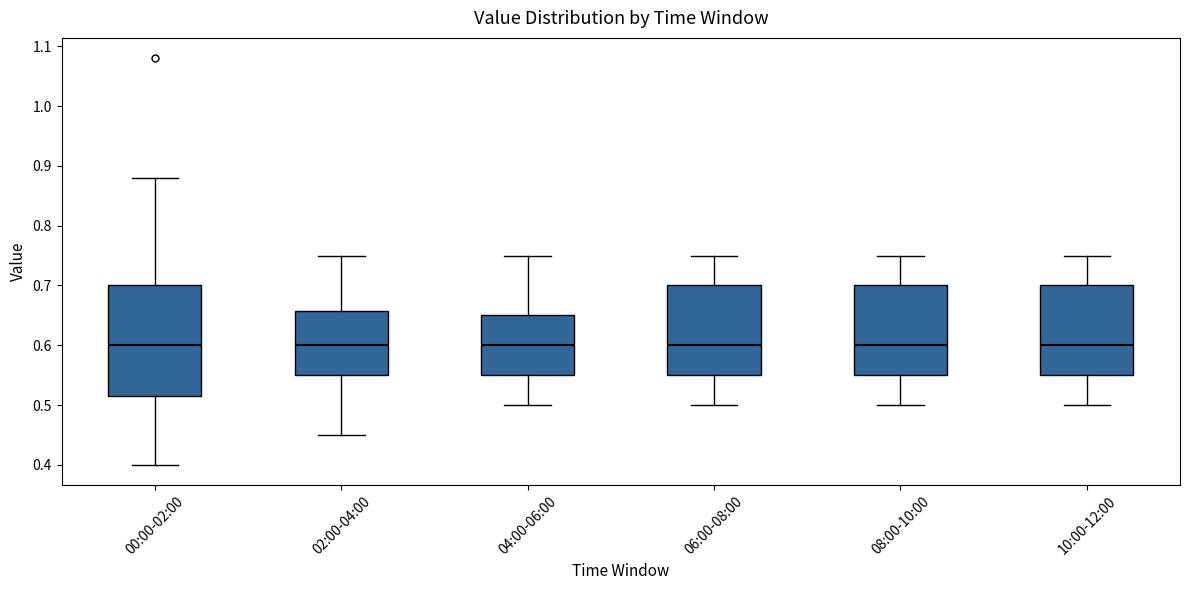

Where does the lower whisker of the box for 06:00-08:00 end on the y-axis? The values are not printed on the chart, so give them approximately, as read against the axis.

0.50